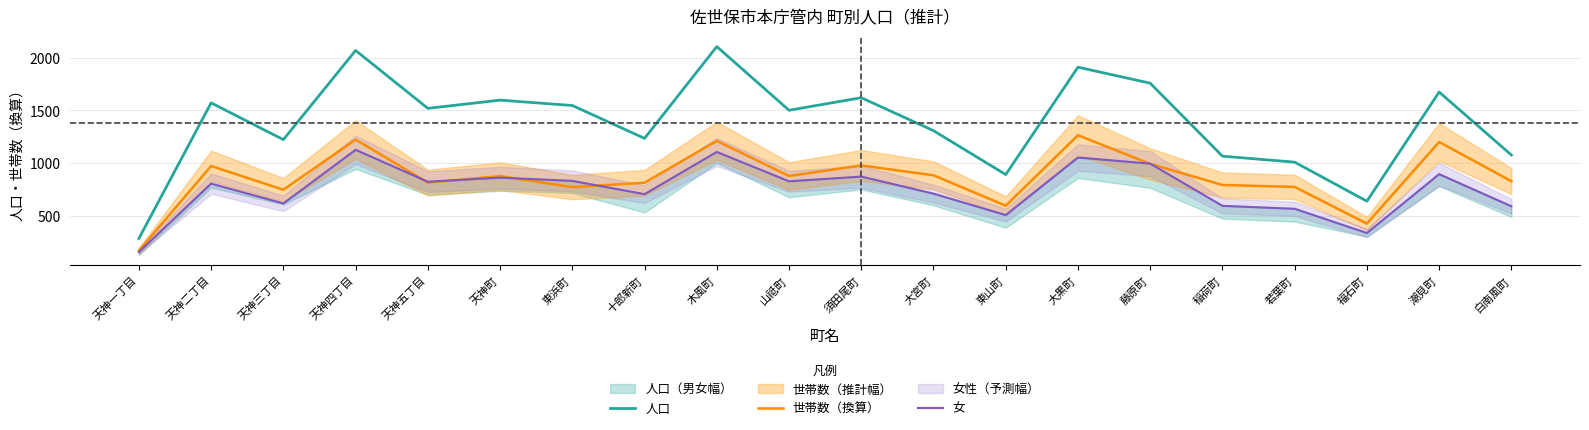

True or false: 人口 and 女 intersect in this chart.

False